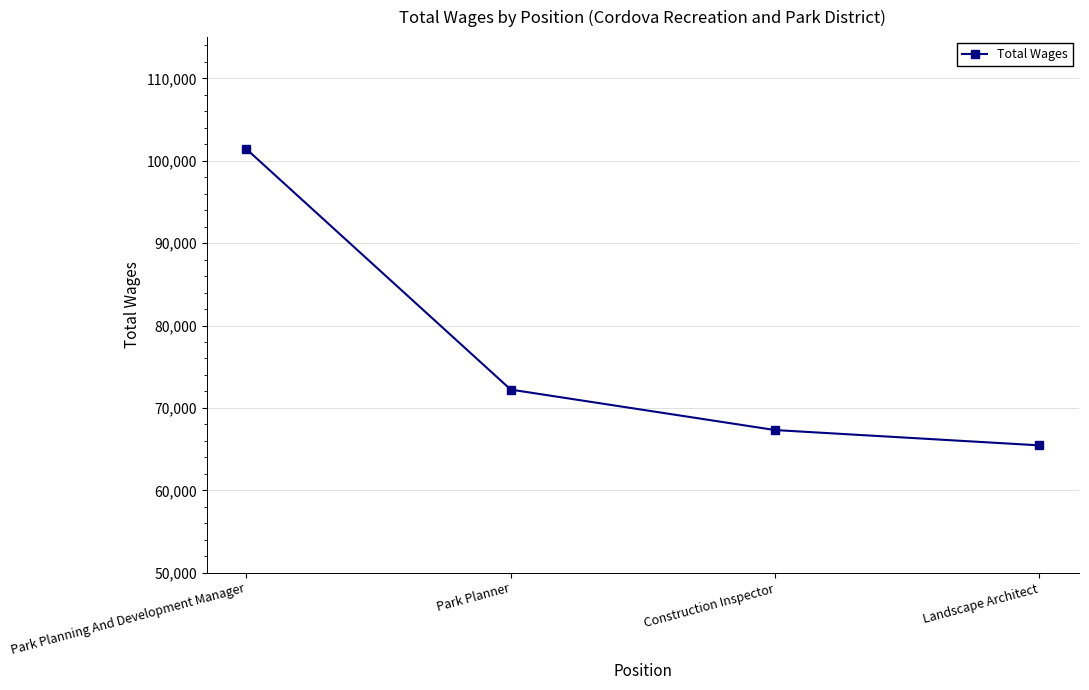

Rank the categories by value from highest to lowest.

Park Planning And Development Manager, Park Planner, Construction Inspector, Landscape Architect